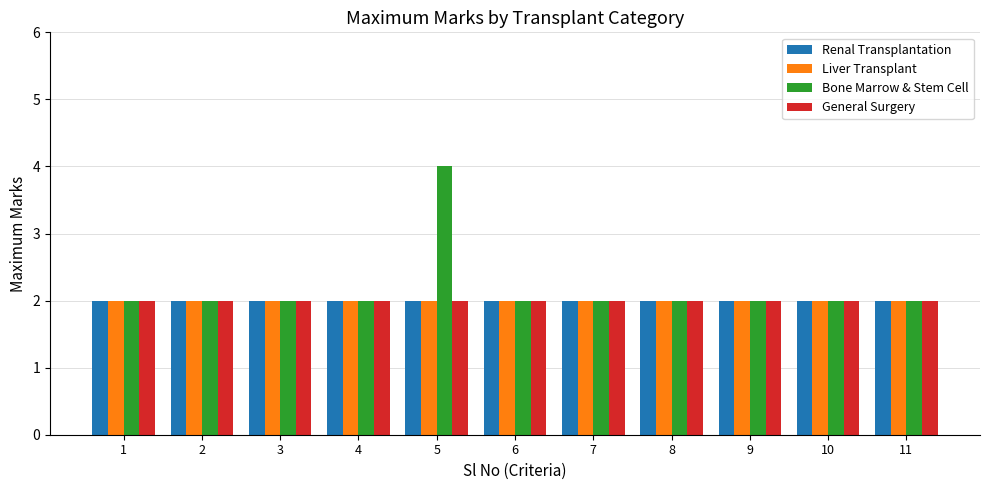

What is the value of the Renal Transplantation bar at the 7th from the left?

2